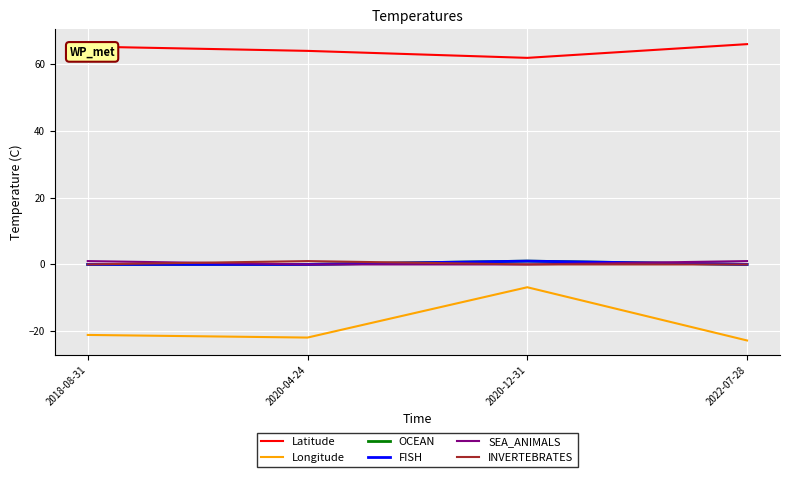

Where is OCEAN nearest to the value 0?

2018-08-31